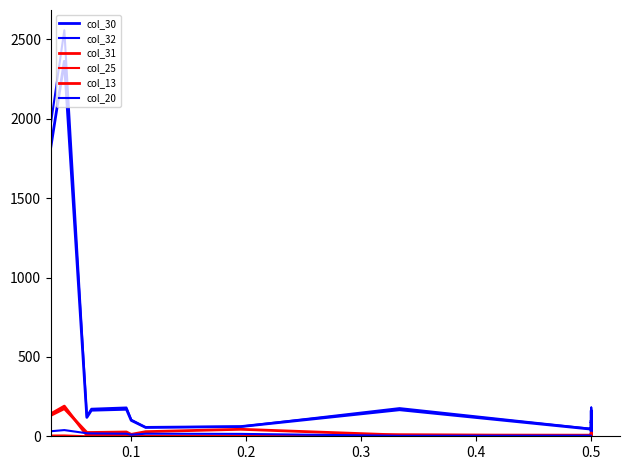

Which series has the largest total across all categories?

col_32